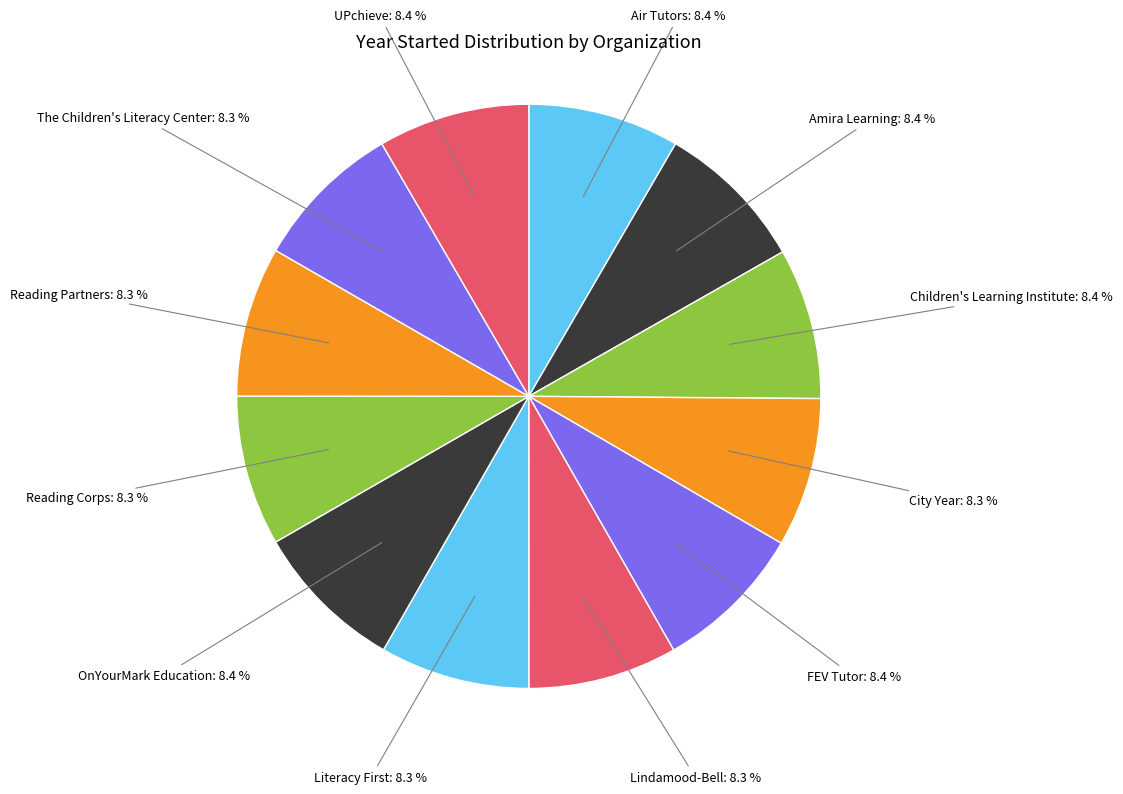

Is there a majority slice in this chart?

No